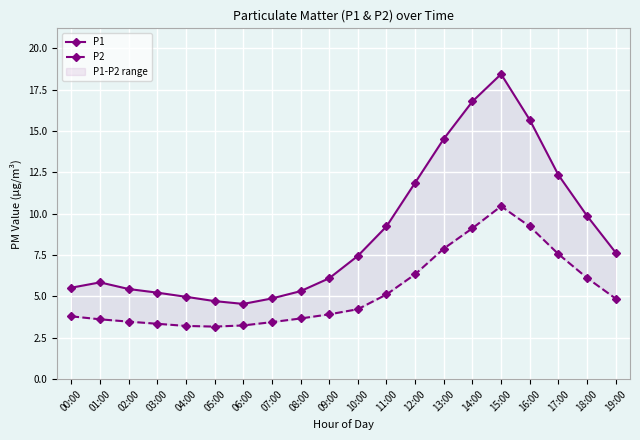

What is the difference between the highest and lowest values at 06:00?

1.3